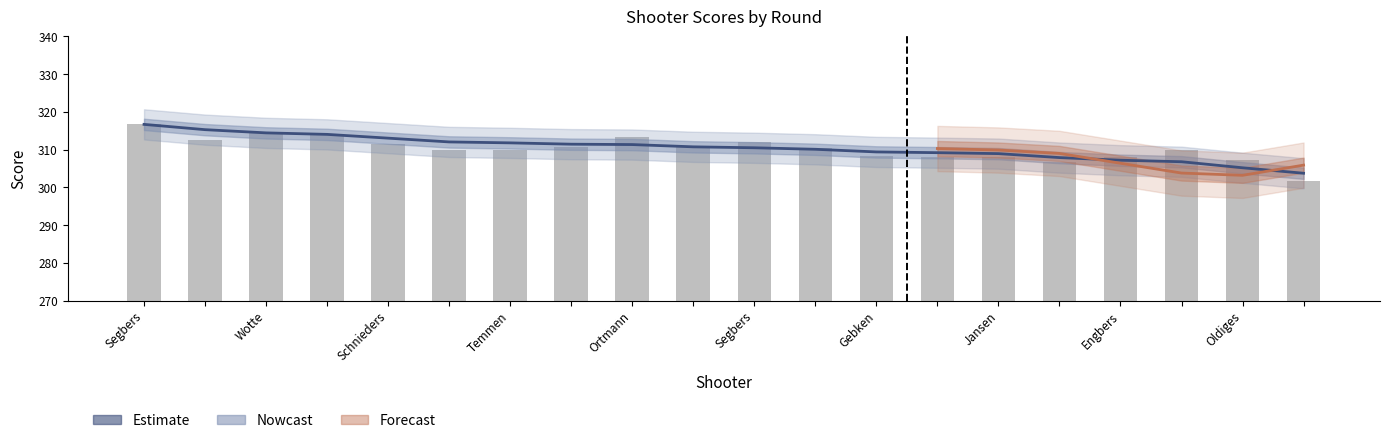

Count the number of data series in this chart.

4